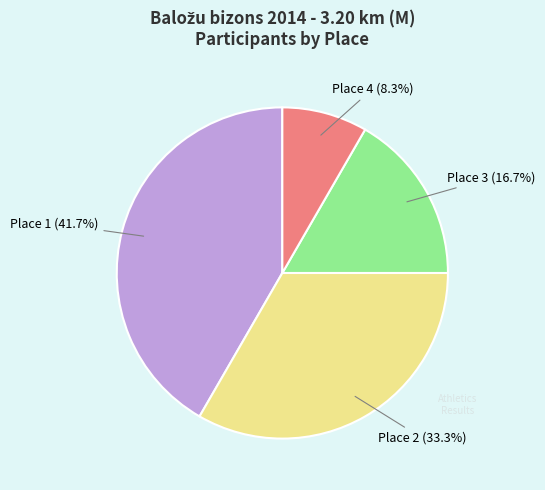

To the nearest percent, what is the average slice percentage?

25%